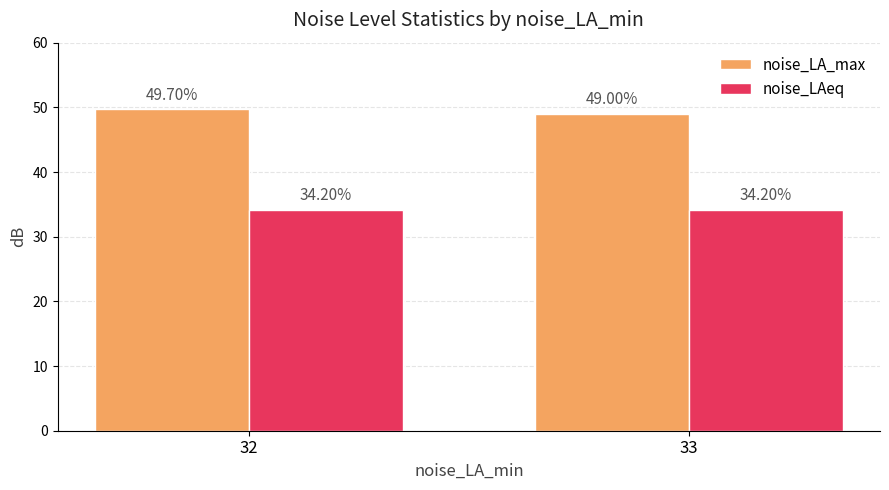

Reading right to left, transcribe all the data shown in this chart.

noise_LA_max: 33=49.0	32=49.7
noise_LAeq: 33=34.2	32=34.2